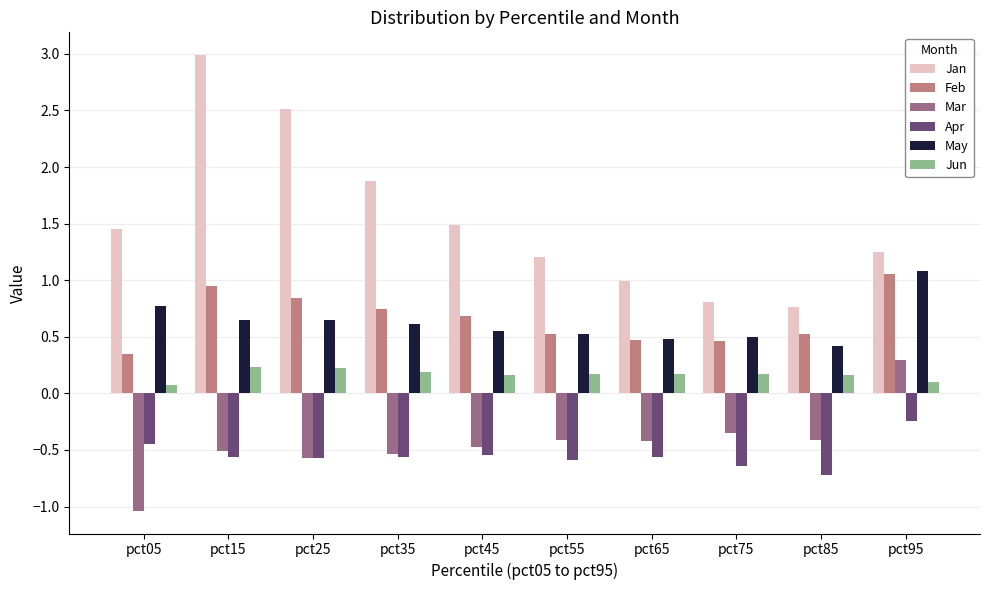

At pct75, list the series in order from largest to smallest.

Jan, May, Feb, Jun, Mar, Apr